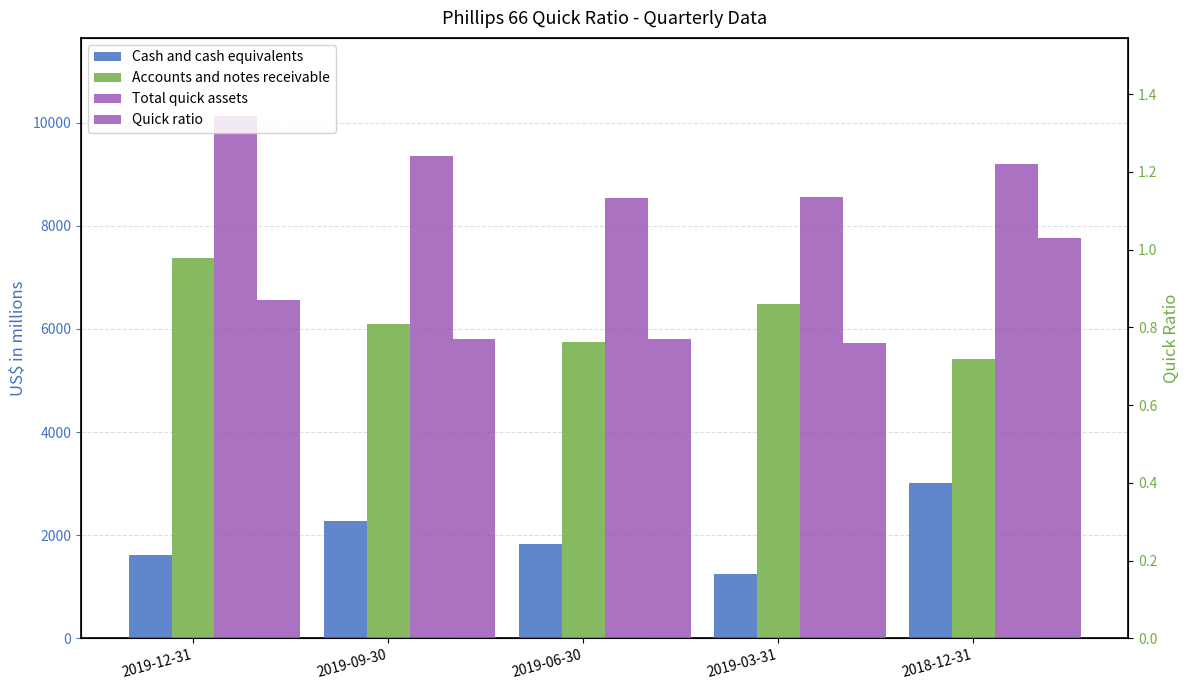

At 2018-12-31, list the series in order from smallest to largest.

Quick ratio, Cash and cash equivalents, Accounts and notes receivable, Total quick assets